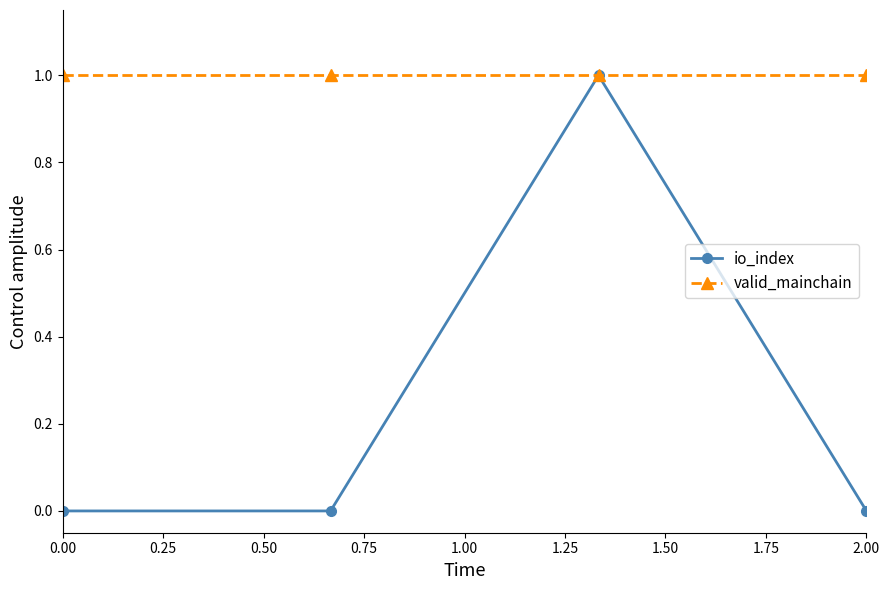

What is the value of the io_index point at the 3rd from the left?

1